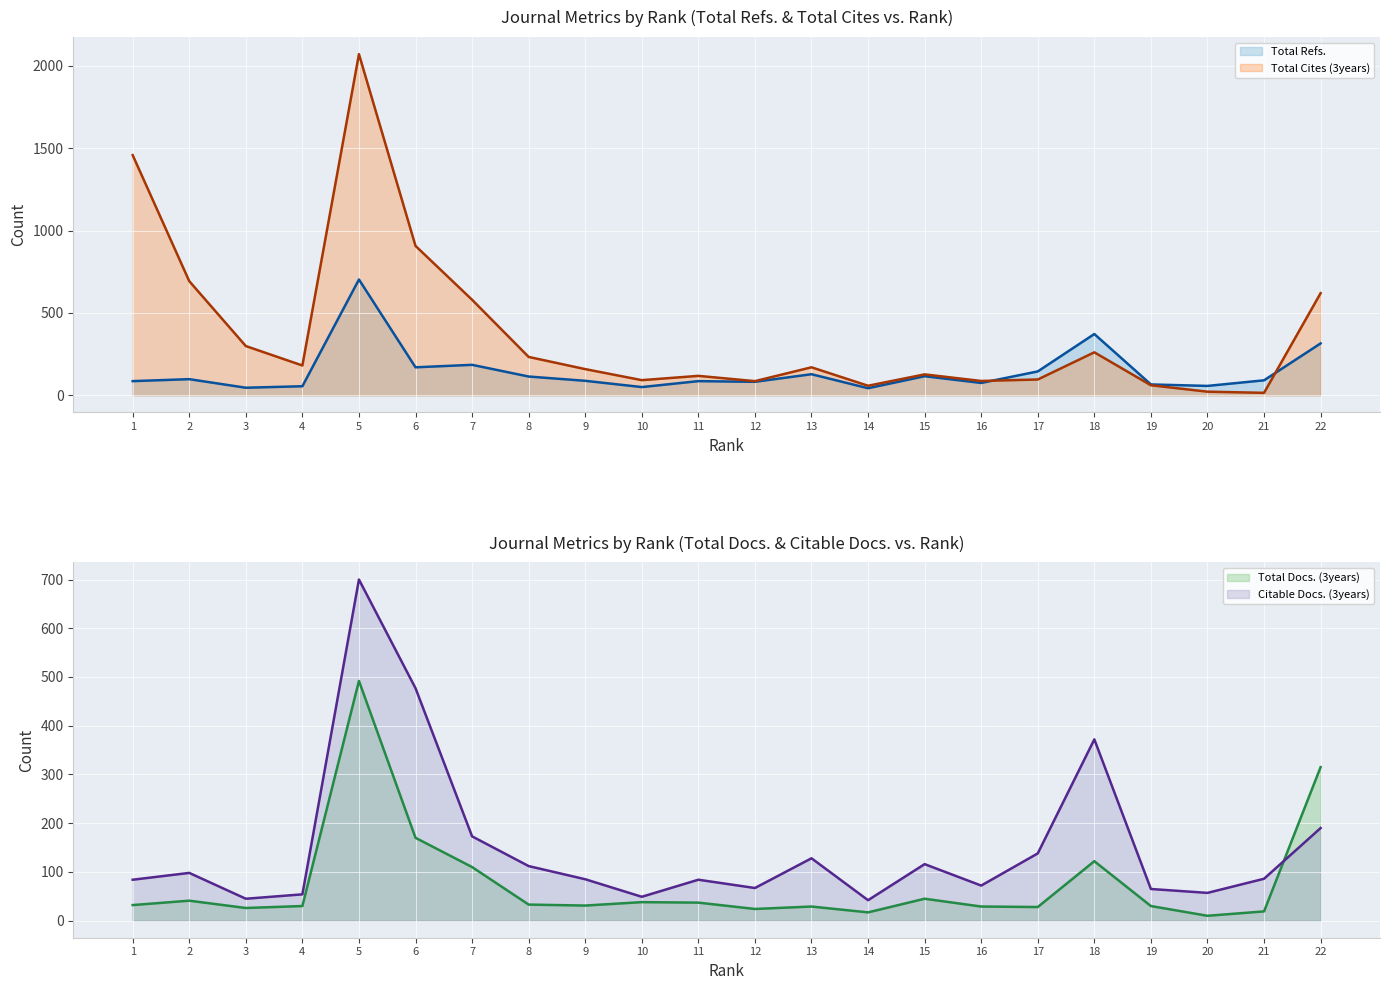

What is the total value across all series at 4?

320